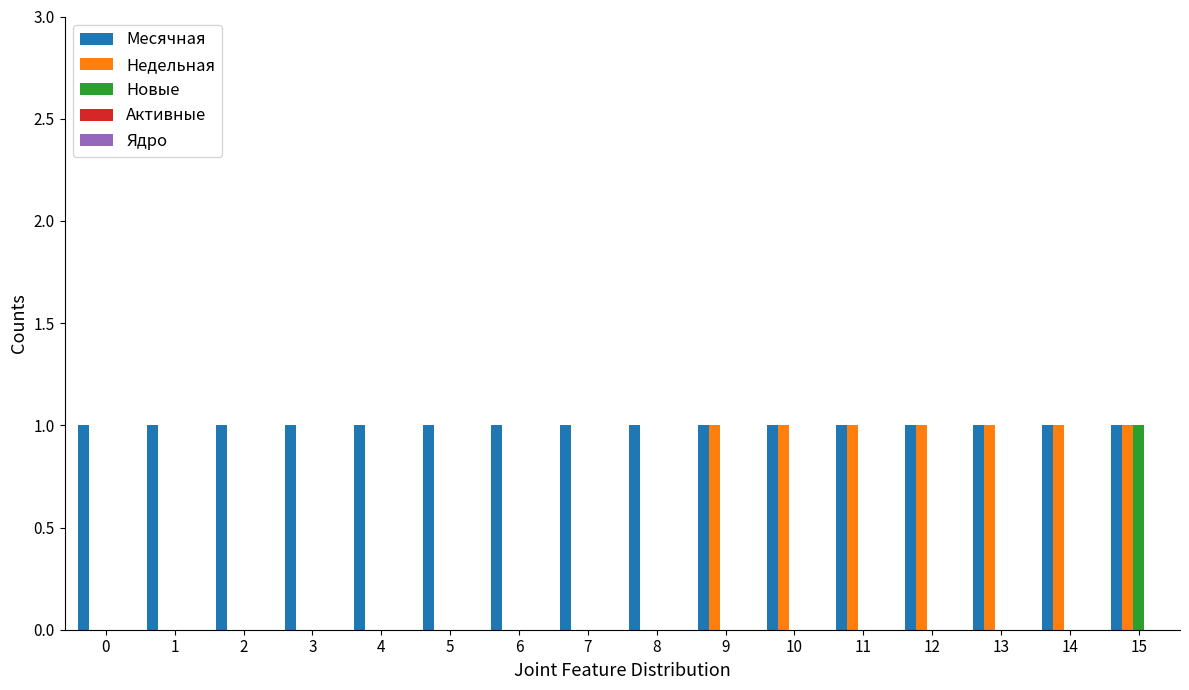

What is the sum of all Месячная values?

16